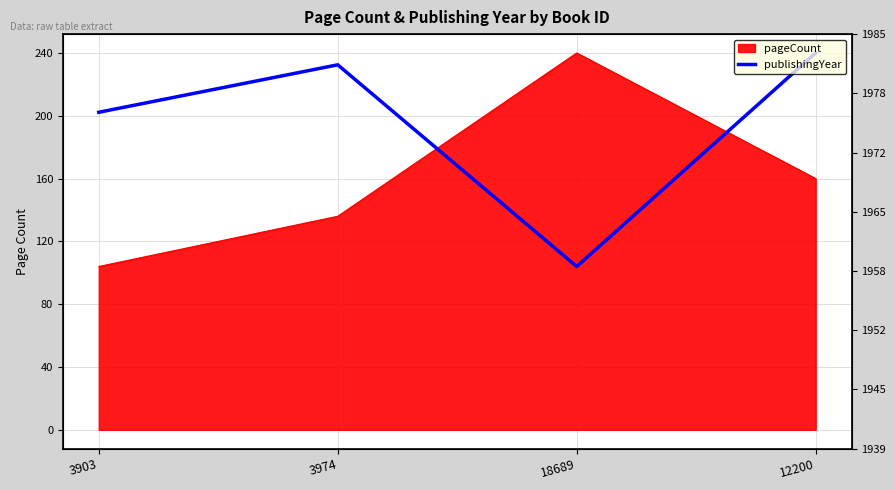

True or false: there are more than 1 points higher than both neighbors.

False